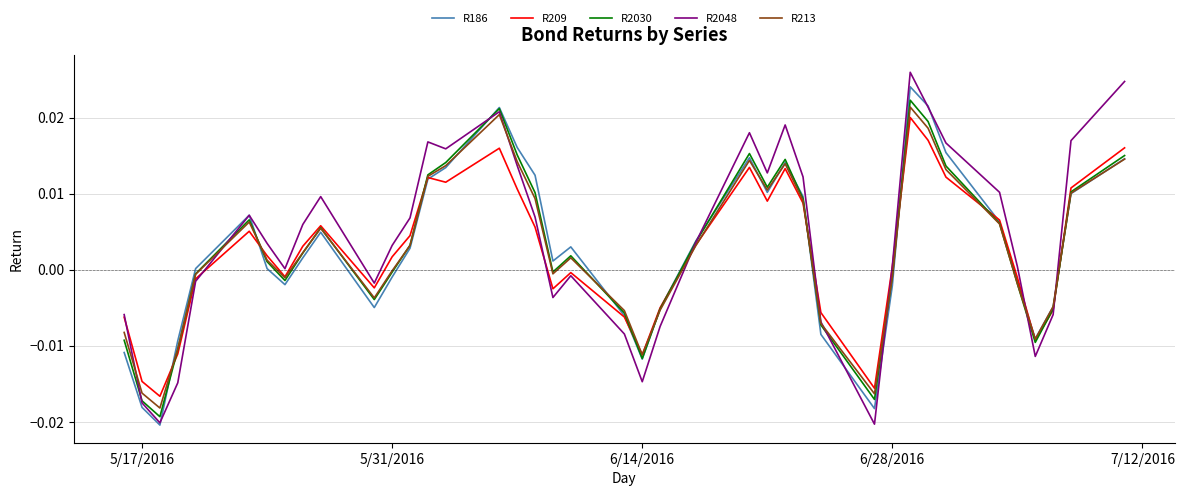

Which series has the largest range (max minus min)?

R2048